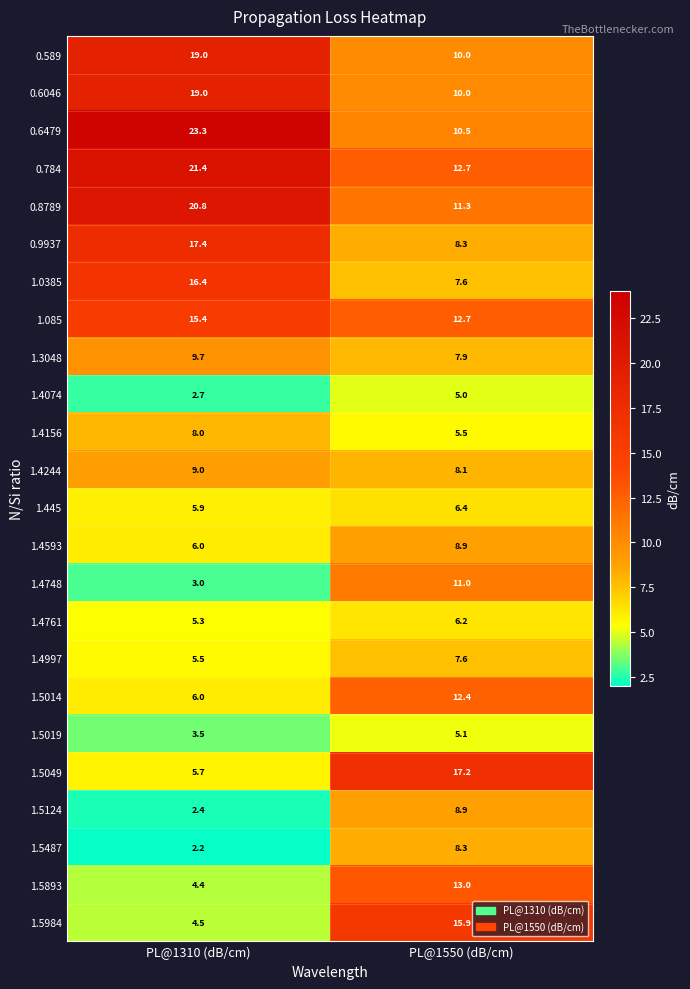

What is the maximum value shown in the chart?

23.3